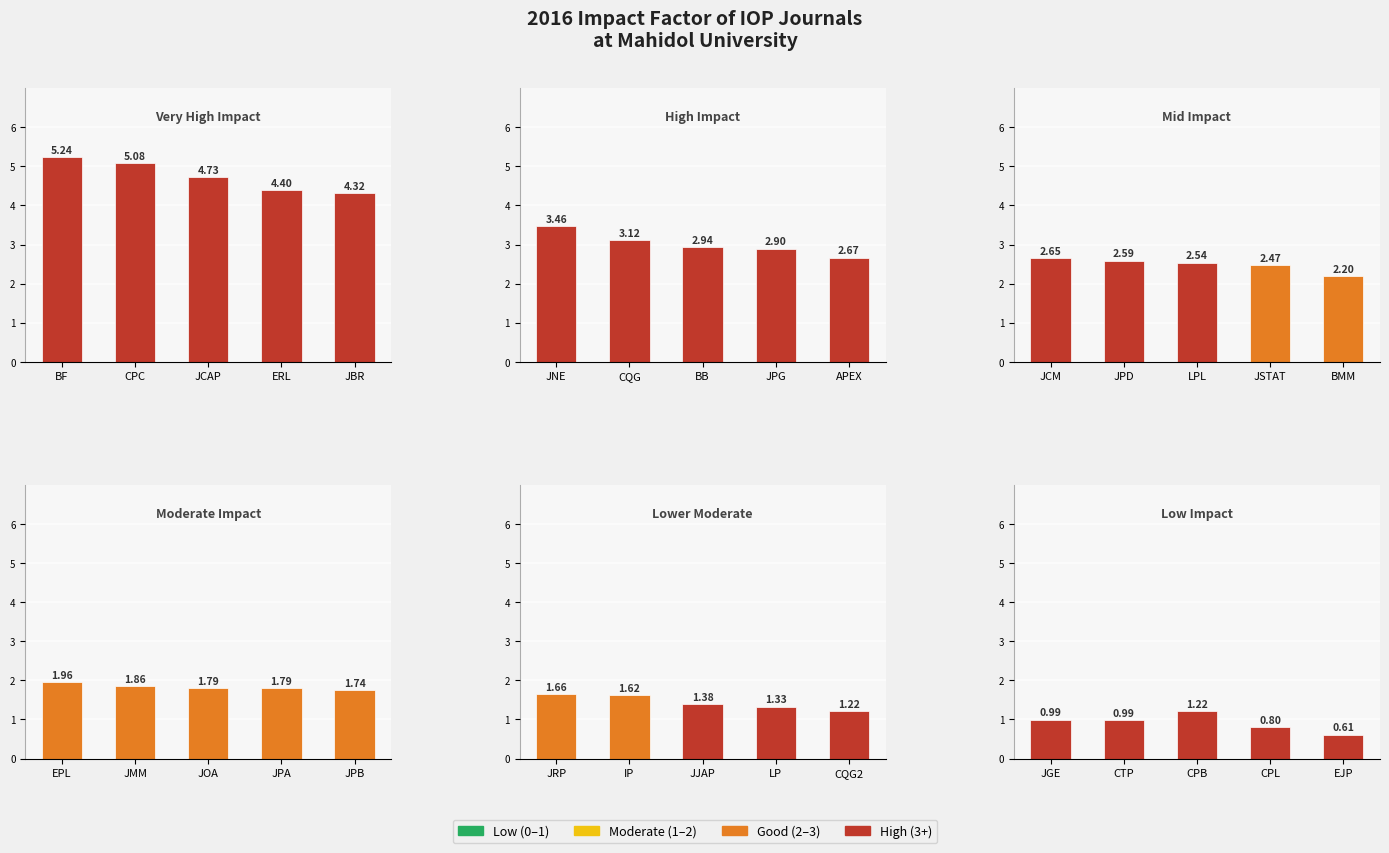

What is the difference between the second highest and minimum values in the Very High Impact series?

0.8